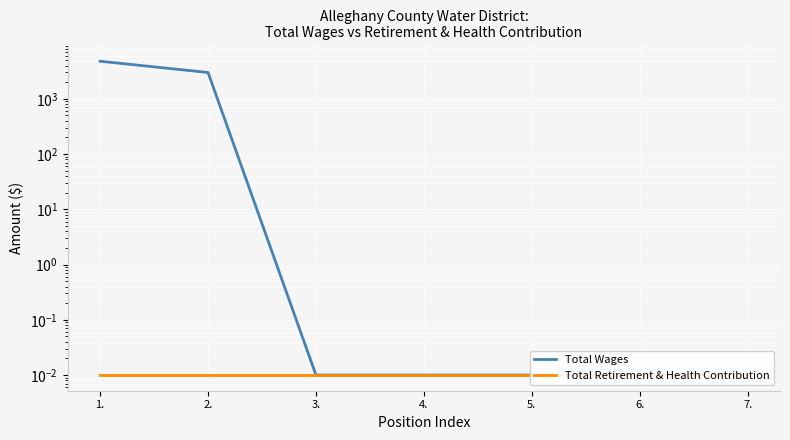

Which label corresponds to the largest value in the chart?

1.